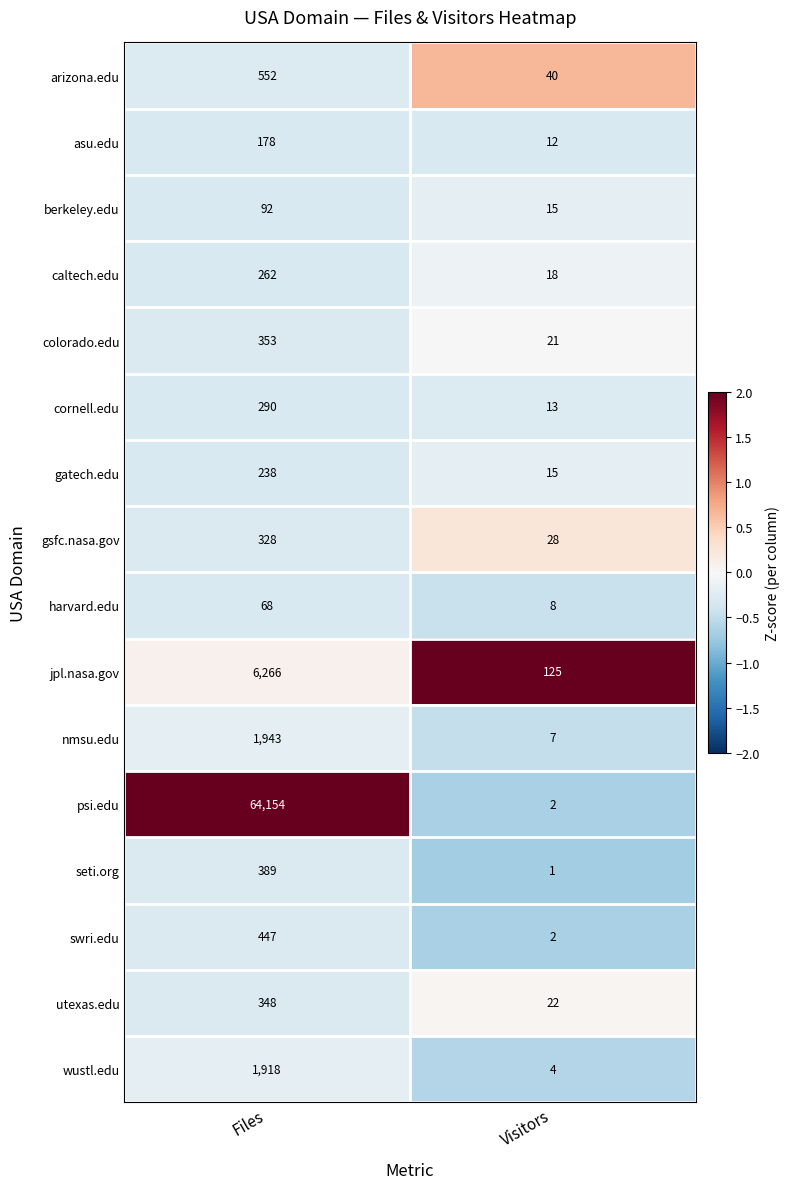

What is the difference between the cornell.edu values at Files and Visitors?

277